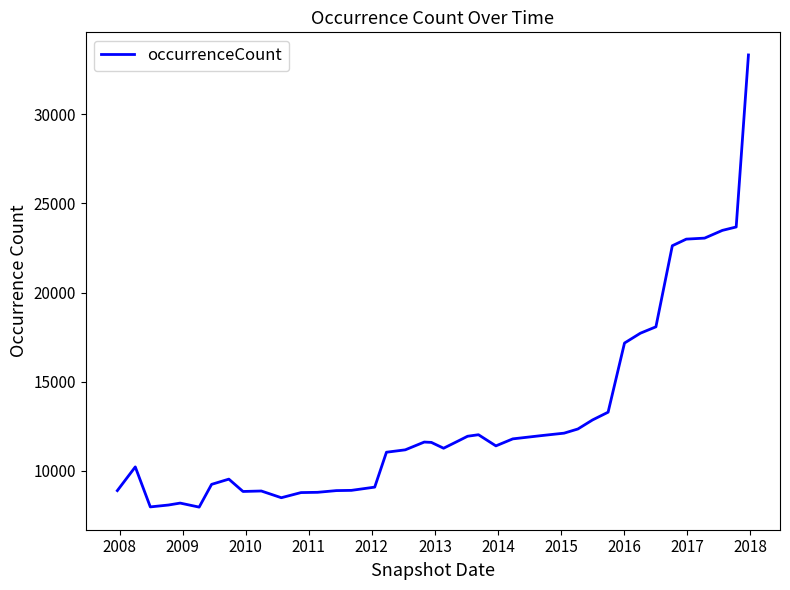

What is the difference between the maximum and minimum values?

25356